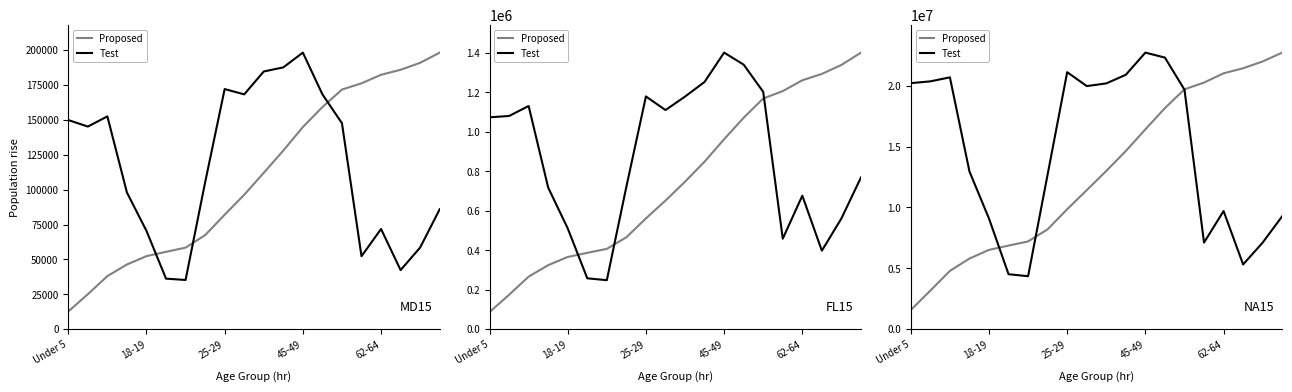

True or false: Proposed and Test intersect in this chart.

True